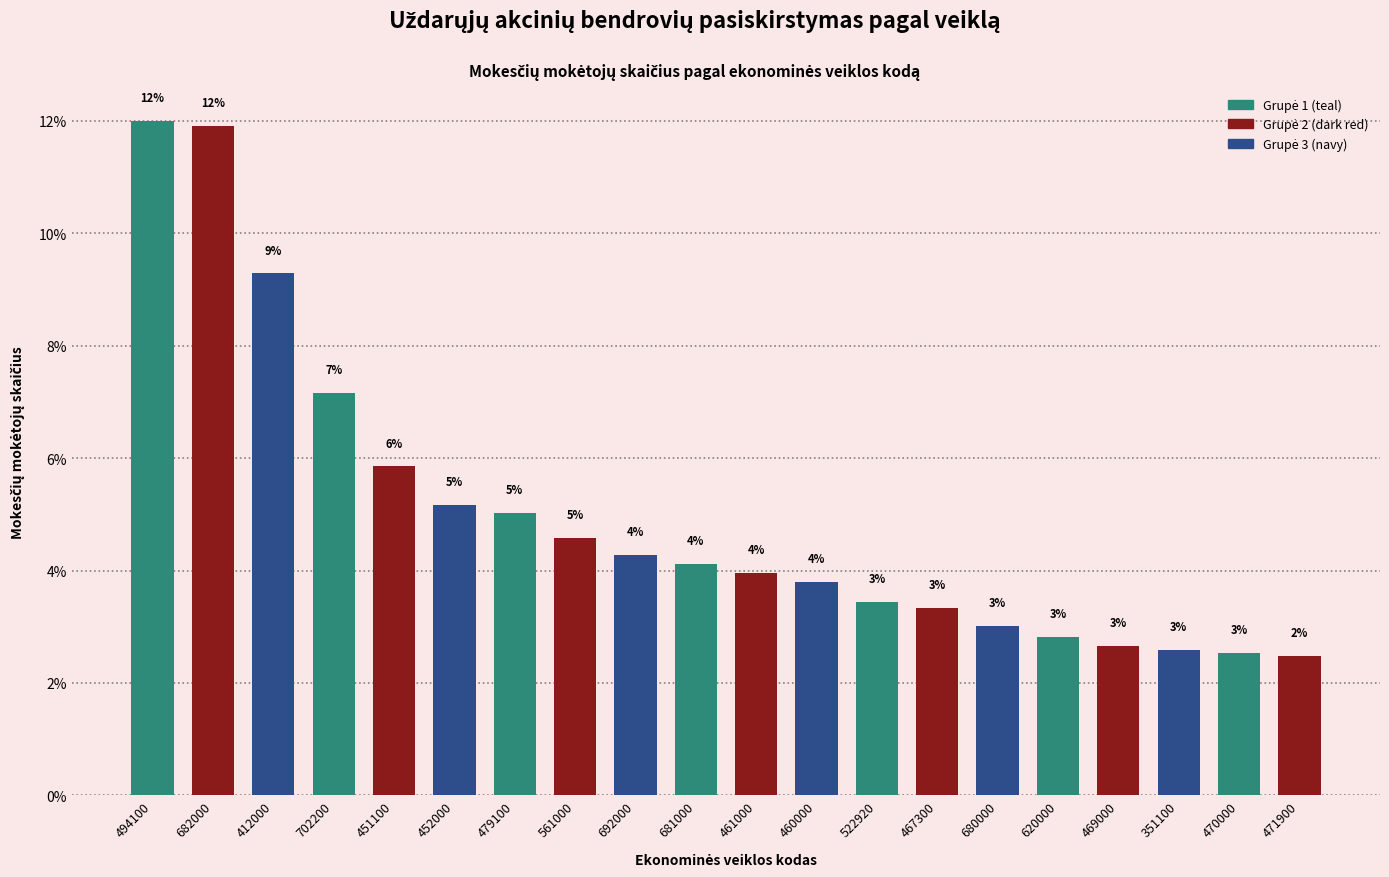

Approximately how many times larger is the value at 680000 compared to 412000?

0.3